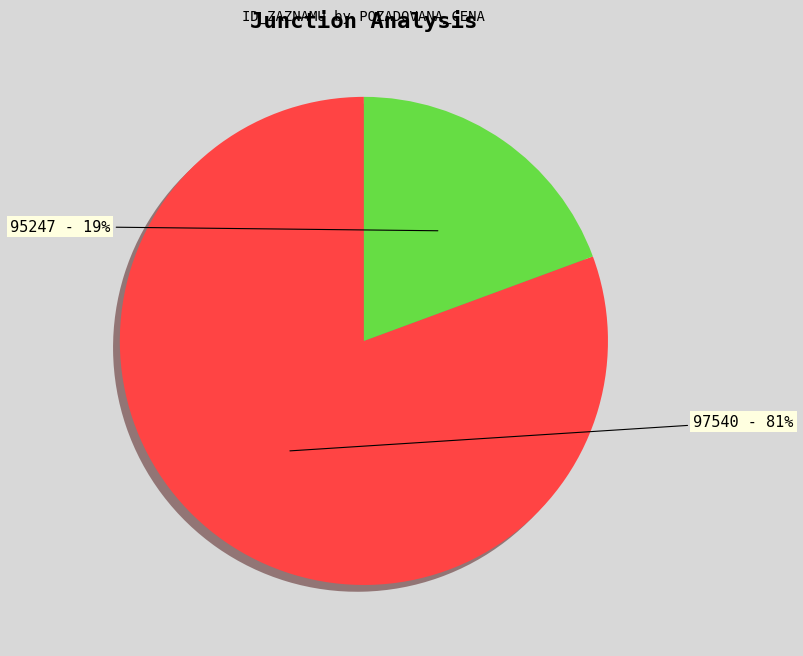

Between 97540 and 95247, which is larger?

97540